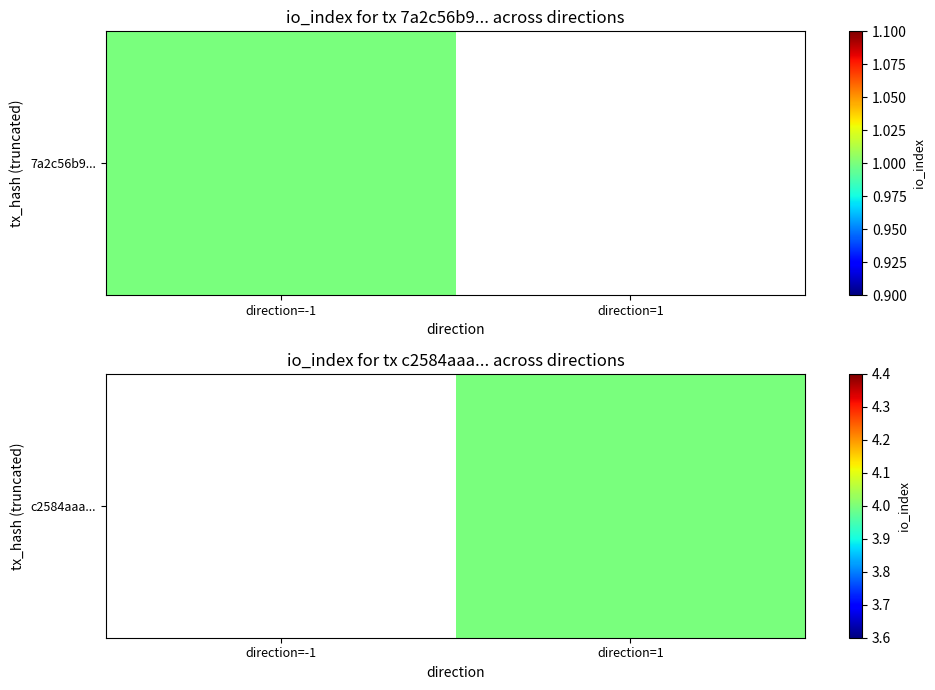

True or false: the data shows 6.2 at direction=1.

False